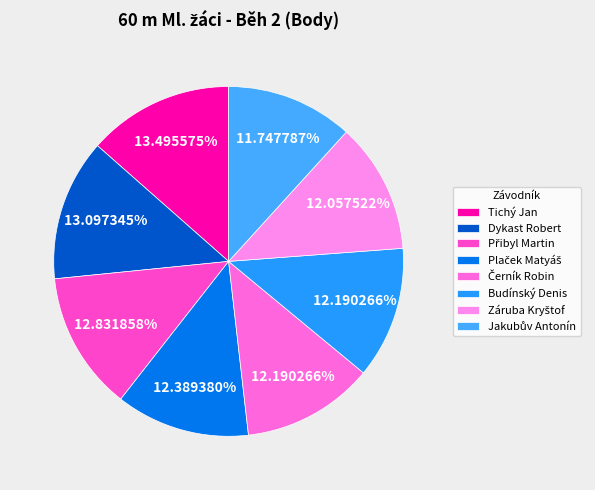

To the nearest percent, what is the difference between the Dykast Robert and Budínský Denis slice percentages?

1%